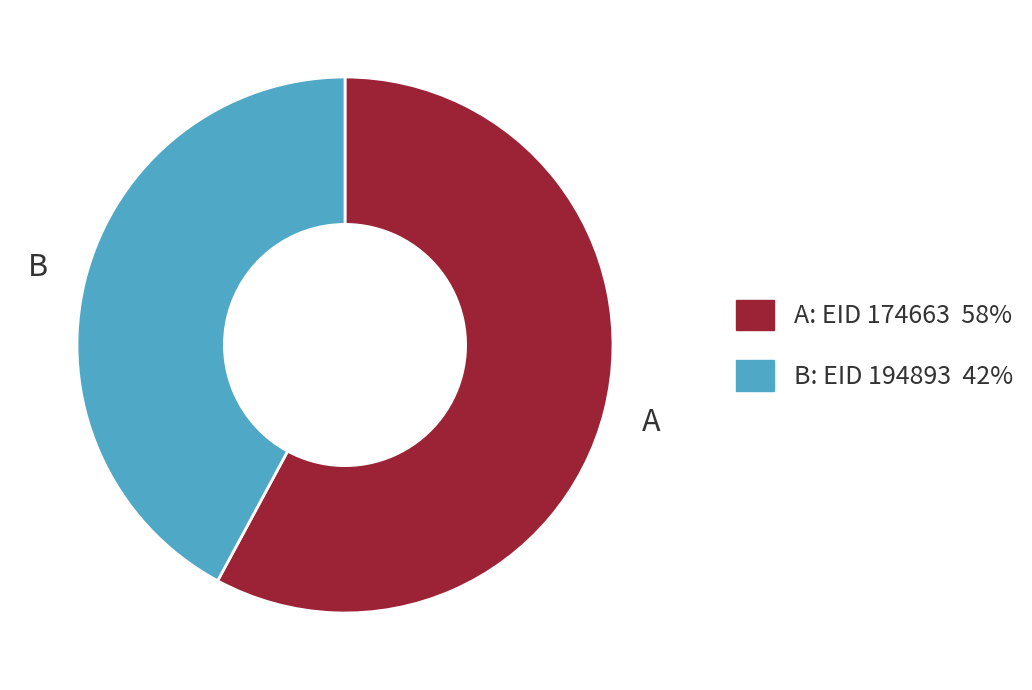

Does any single category account for the majority?

Yes